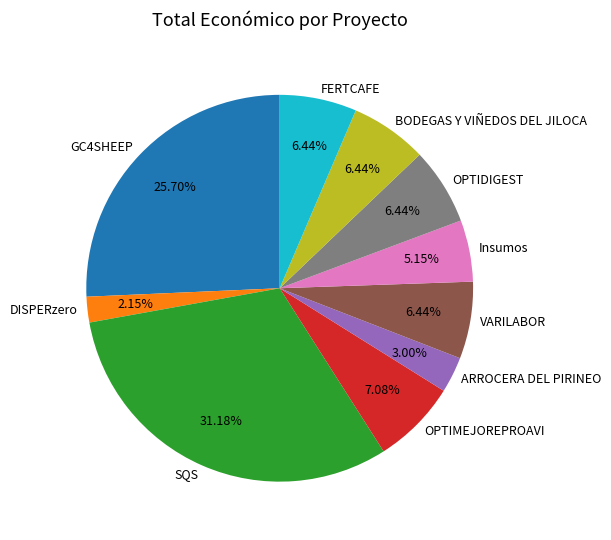

How many segments does this pie chart have?

10